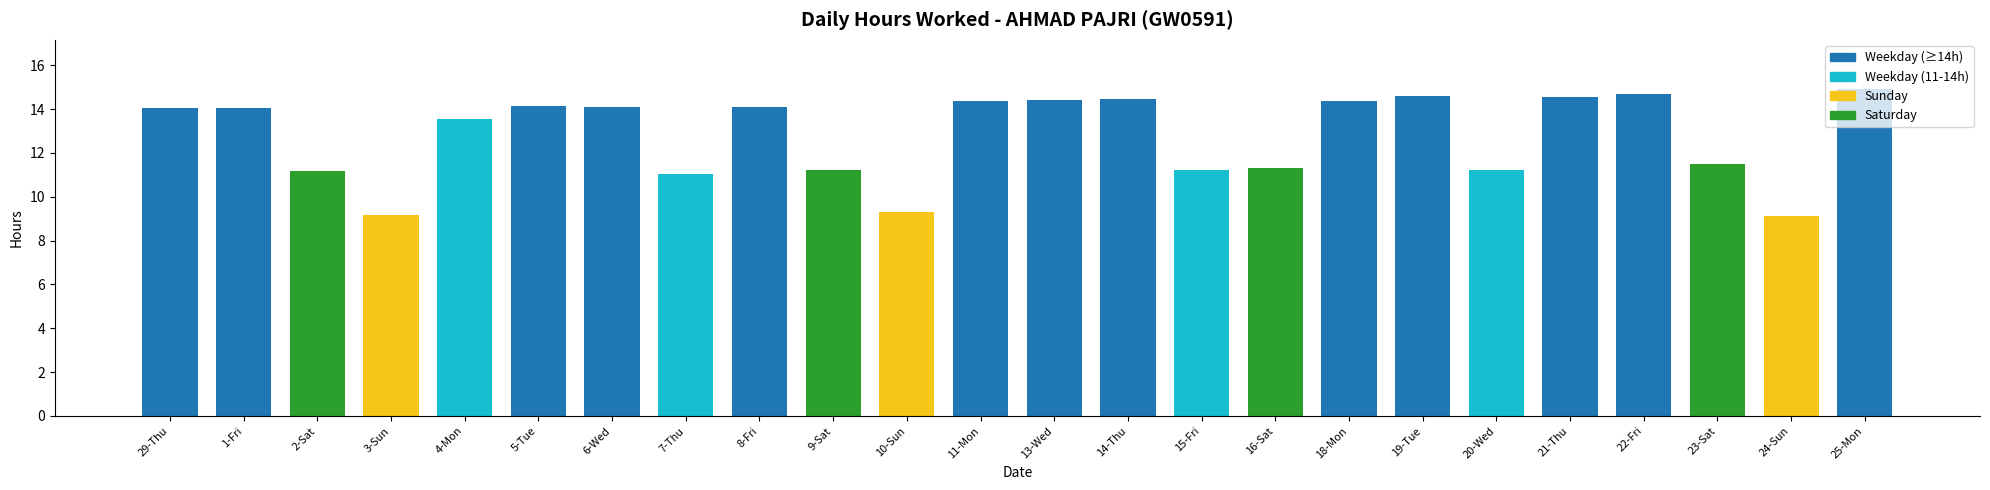

What is the label of the 7th bar from the left?

6-Wed